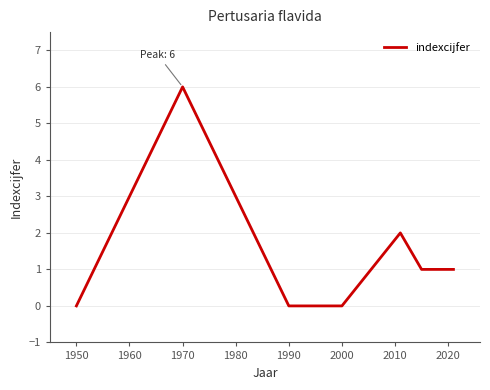

True or false: there are more than 0 points higher than both neighbors.

True